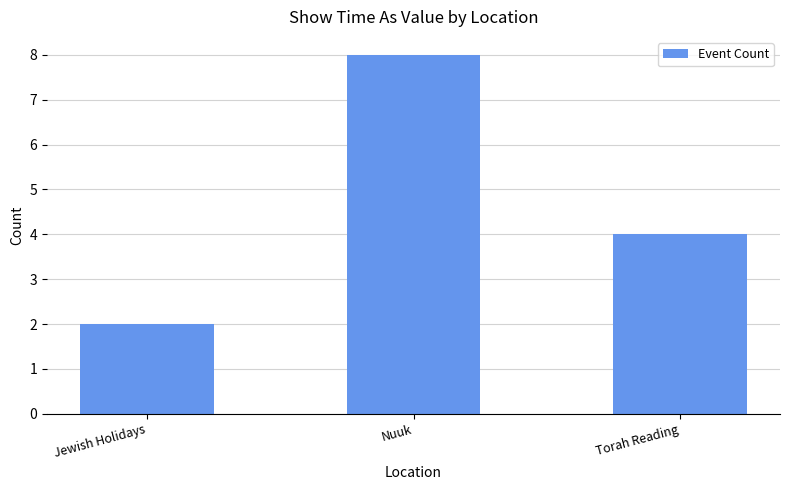

What is the label of the 1st bar from the right?

Torah Reading